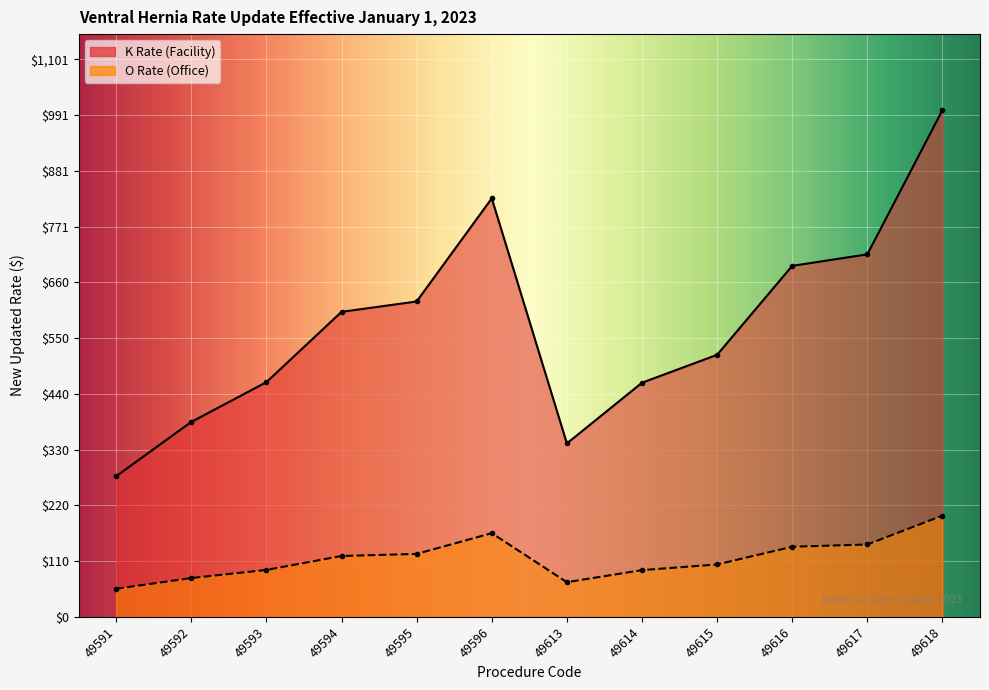

What is the total value across all series at 49594?

722.6